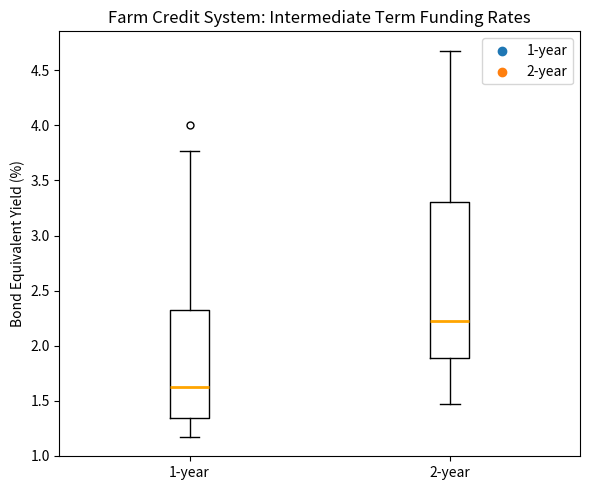

Which box has the highest median line?

2-year